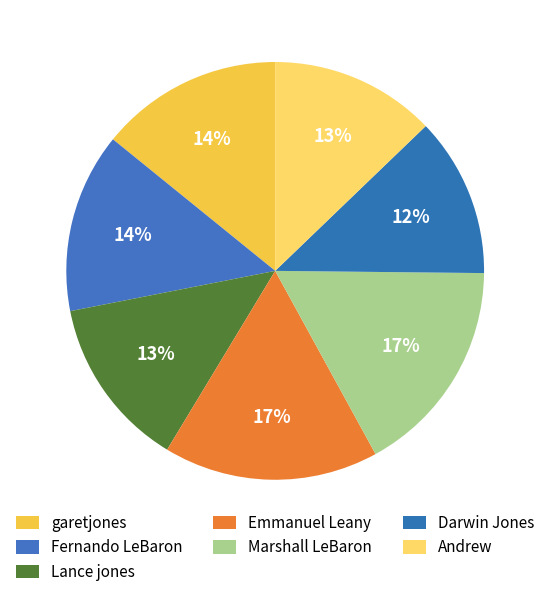

How much of the chart is everything except Emmanuel Leany?

83.4%